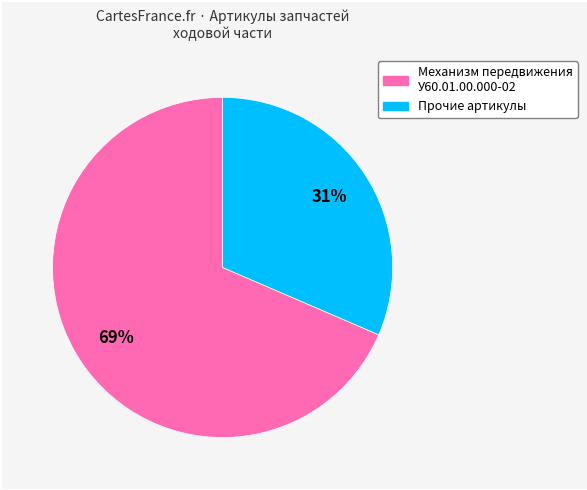

How many segments does this pie chart have?

2